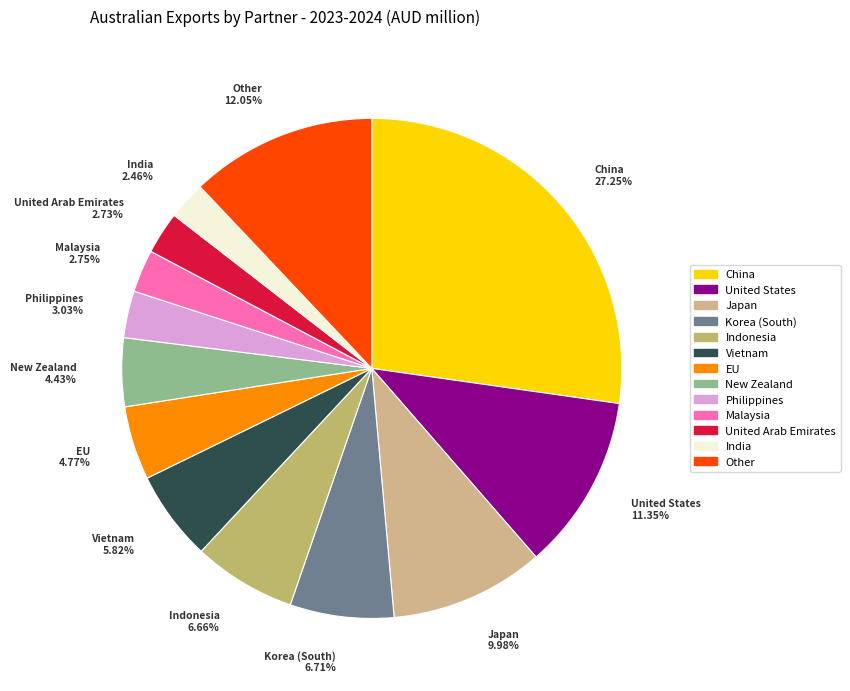

Is there any slice that represents more than half of the pie?

No